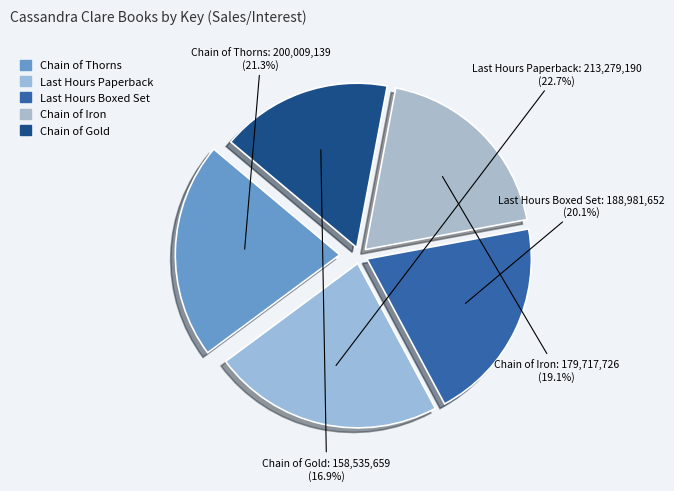

How many segments does this pie chart have?

5